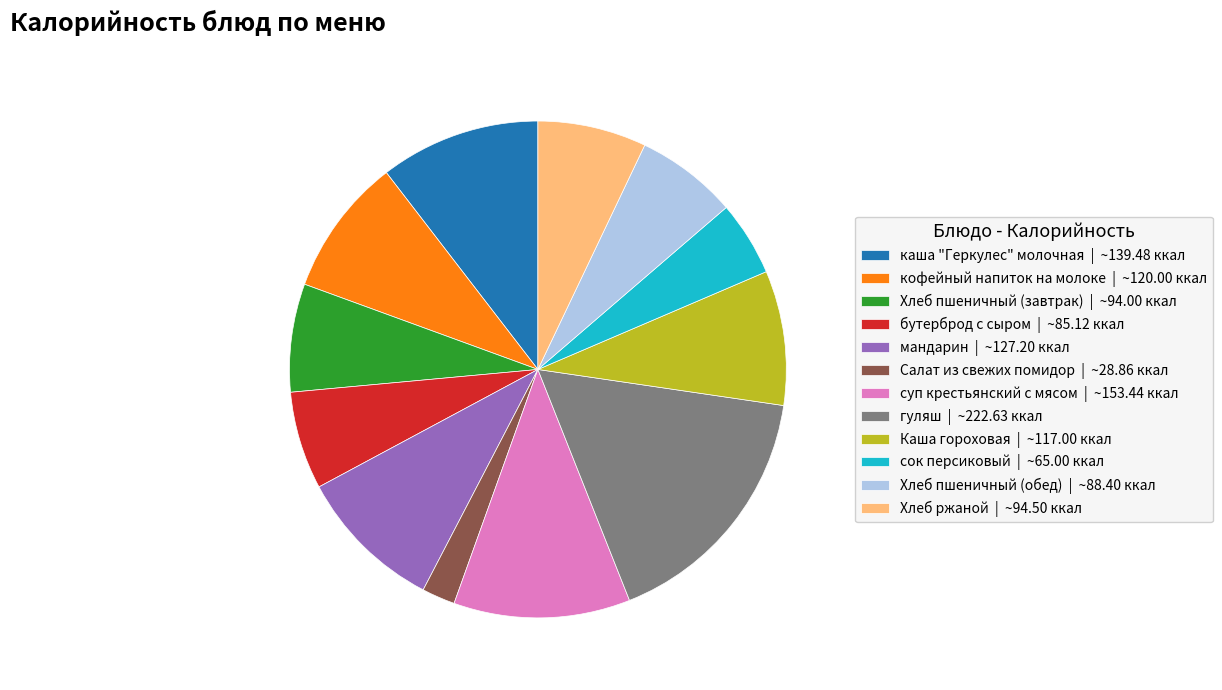

Approximately how many times larger is the value at кофейный напиток на молоке | ~120.00 ккал compared to мандарин | ~127.20 ккал?

0.9